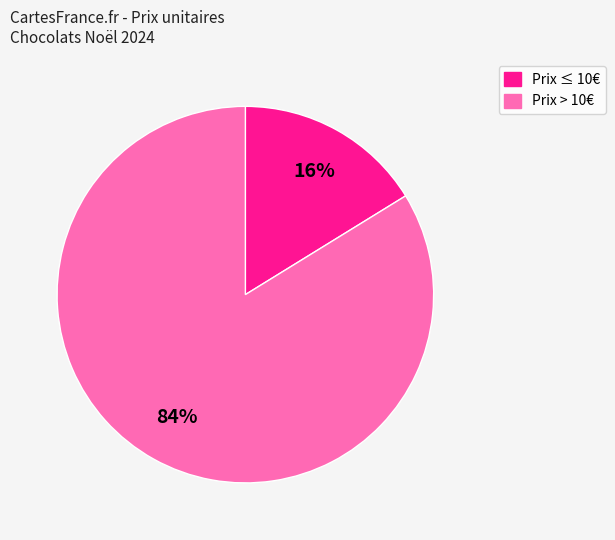

Is there a majority slice in this chart?

Yes